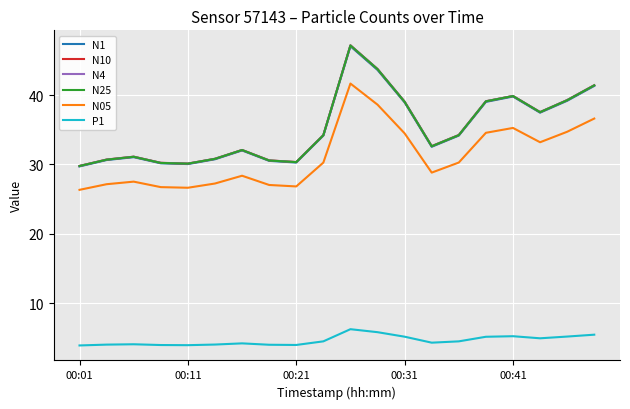

True or false: N05 and N4 cross at least once.

False